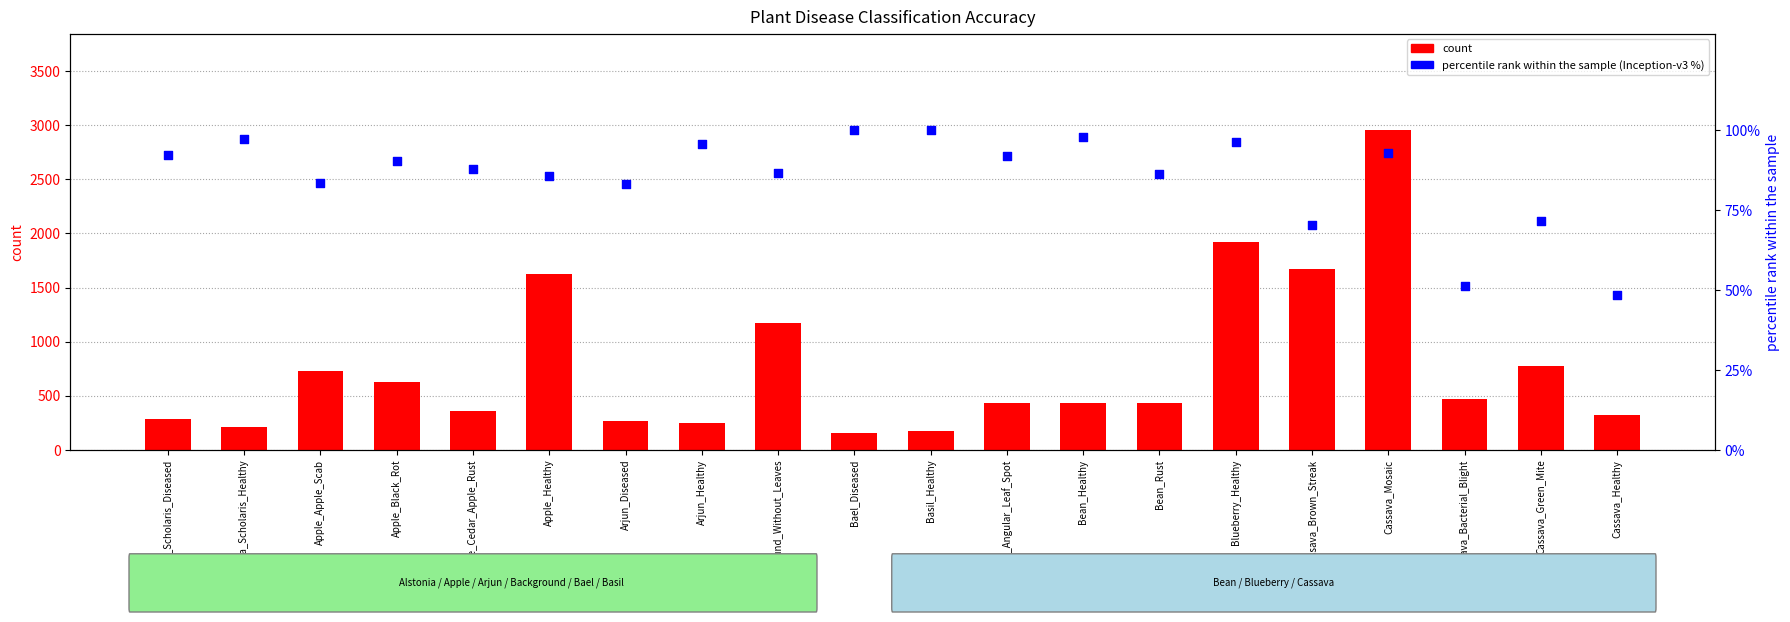

What is the total value across all series at Arjun_Healthy?

345.4